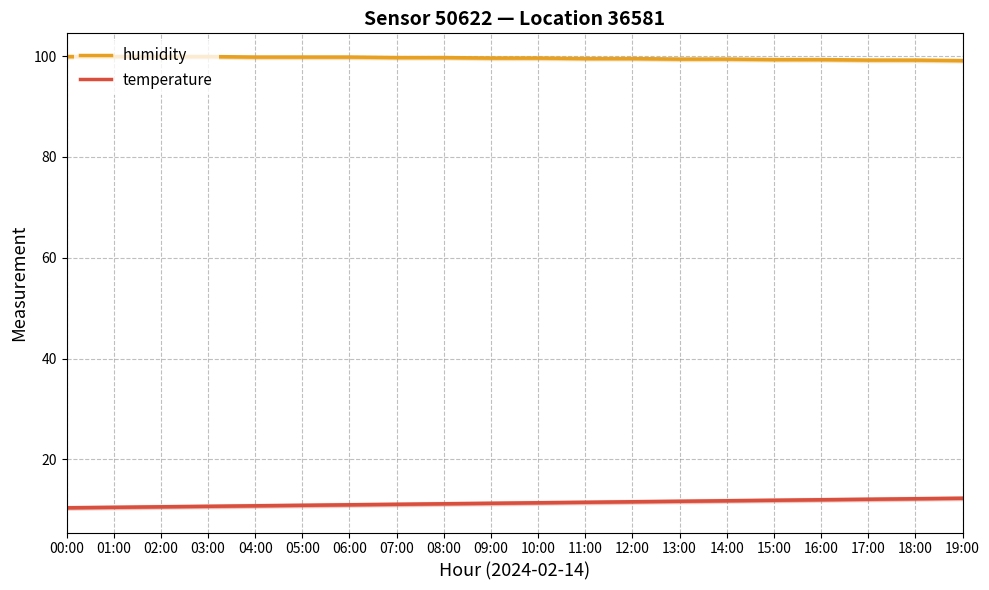

What is the minimum value shown in the chart?

10.4